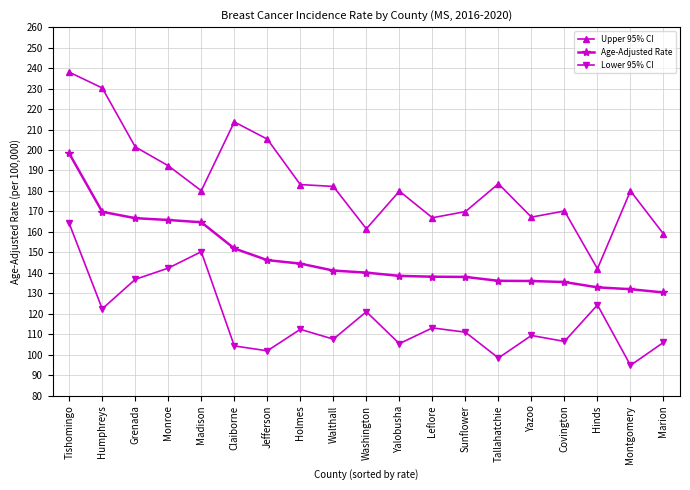

What is the spread (max minus min) of values at Grenada?

64.7